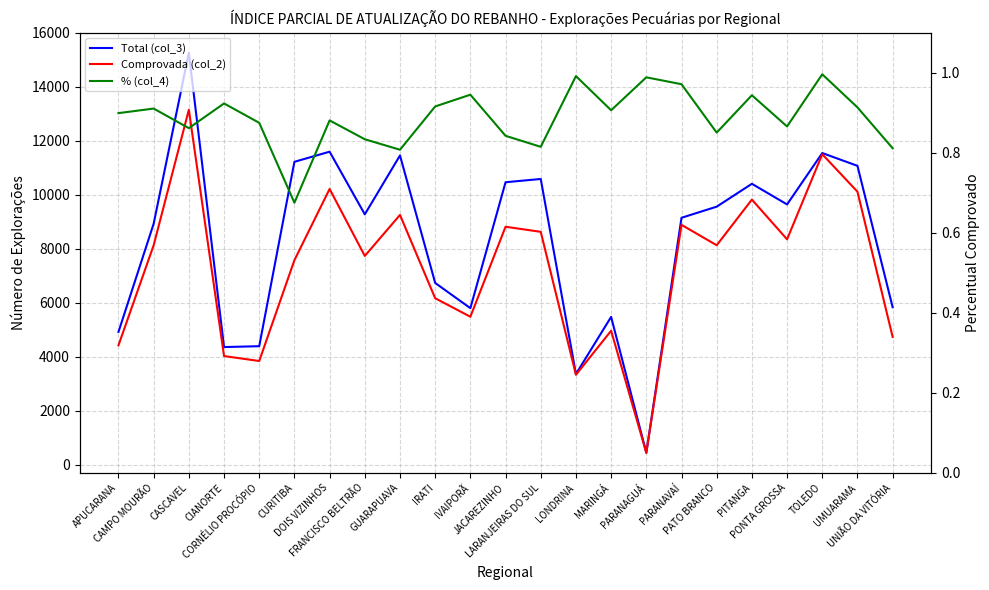

The % (col_4) series shows 0.9 at CAMPO MOURÃO. True or false?

True